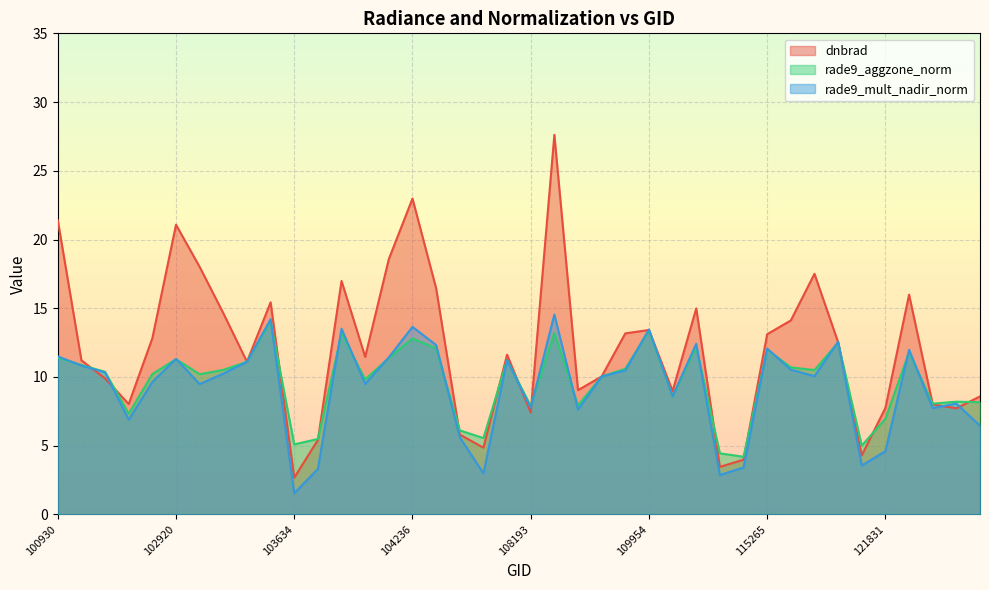

Which category has the highest value across all series?

108715